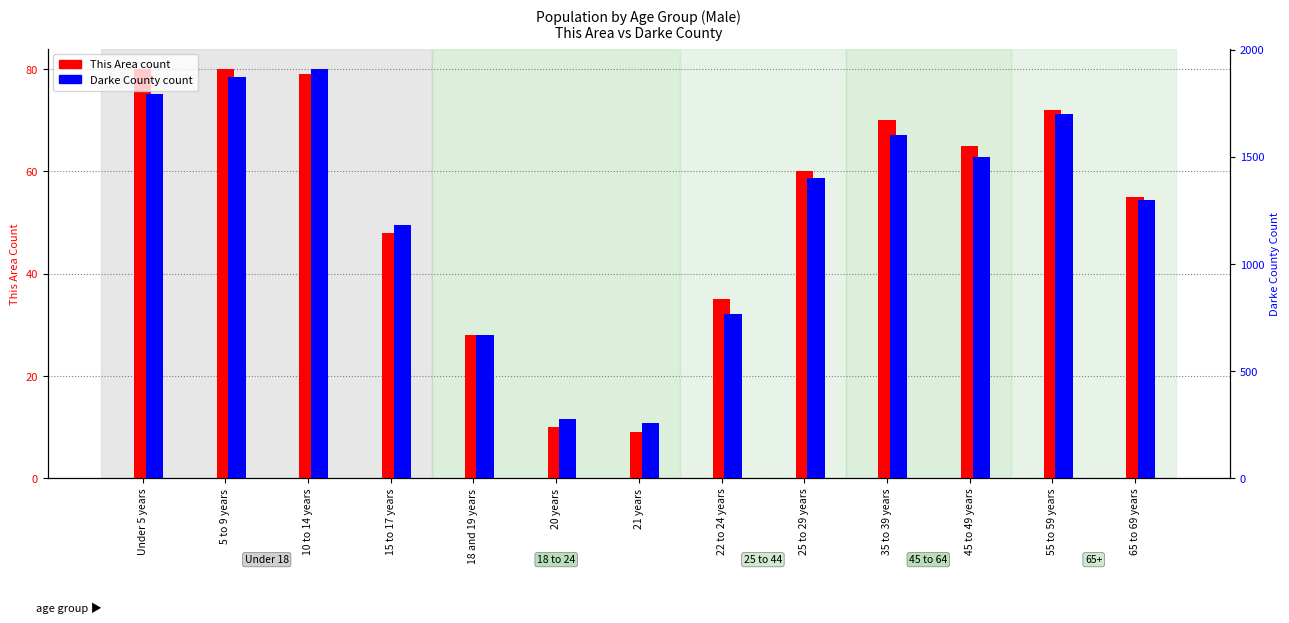

Reading left to right, extract all data points from this chart.

This Area count: Under 5 years=80	5 to 9 years=80	10 to 14 years=79	15 to 17 years=48	18 and 19 years=28	20 years=10	21 years=9	22 to 24 years=35	25 to 29 years=60	35 to 39 years=70	45 to 49 years=65	55 to 59 years=72	65 to 69 years=55
Darke County count: Under 5 years=1791	5 to 9 years=1872	10 to 14 years=1910	15 to 17 years=1181	18 and 19 years=667	20 years=277	21 years=256	22 to 24 years=765	25 to 29 years=1400	35 to 39 years=1600	45 to 49 years=1500	55 to 59 years=1700	65 to 69 years=1300